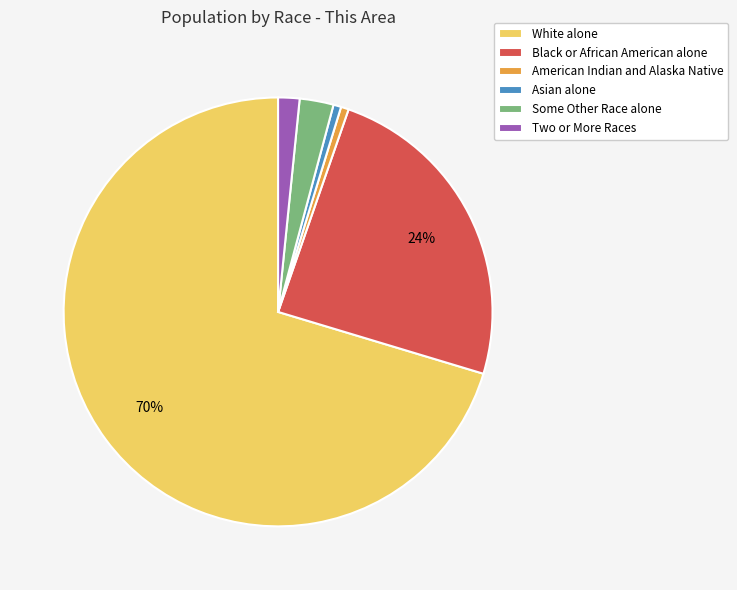

To the nearest percent, what portion does American Indian and Alaska Native represent?

1%